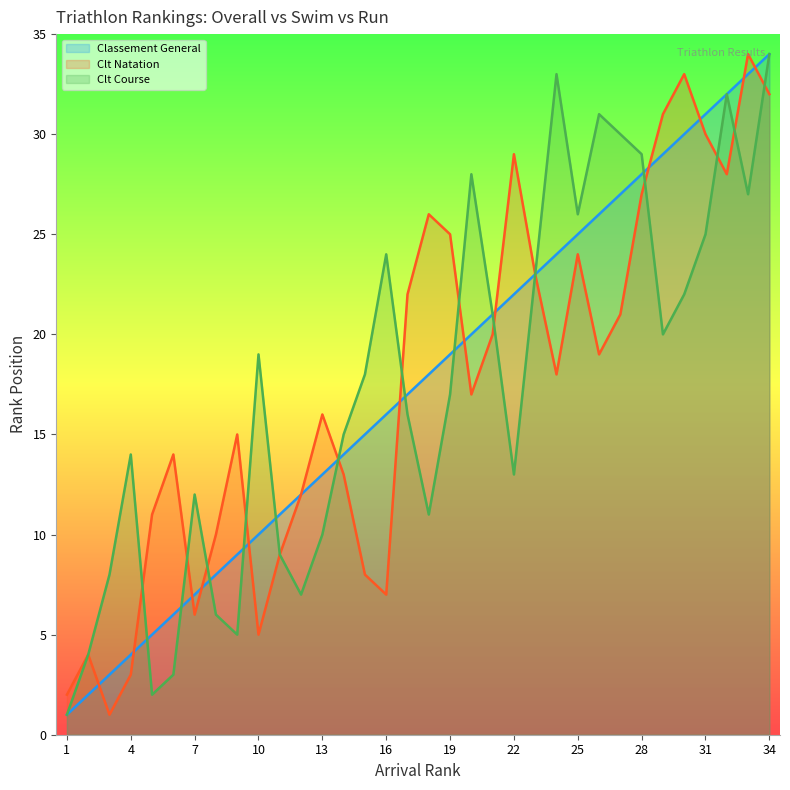

Reading right to left, what are all the values shown in this chart?

Classement General: 34=34	33=33	32=32	31=31	30=30	29=29	28=28	27=27	26=26	25=25	24=24	23=23	22=22	21=21	20=20	19=19	18=18	17=17	16=16	15=15	14=14	13=13	12=12	11=11	10=10	9=9	8=8	7=7	6=6	5=5	4=4	3=3	2=2	1=1
Clt Natation: 34=32	33=34	32=28	31=30	30=33	29=31	28=27	27=21	26=19	25=24	24=18	23=23	22=29	21=20	20=17	19=25	18=26	17=22	16=7	15=8	14=13	13=16	12=12	11=9	10=5	9=15	8=10	7=6	6=14	5=11	4=3	3=1	2=4	1=2
Clt Course: 34=34	33=27	32=32	31=25	30=22	29=20	28=29	27=30	26=31	25=26	24=33	23=23	22=13	21=21	20=28	19=17	18=11	17=16	16=24	15=18	14=15	13=10	12=7	11=9	10=19	9=5	8=6	7=12	6=3	5=2	4=14	3=8	2=4	1=1